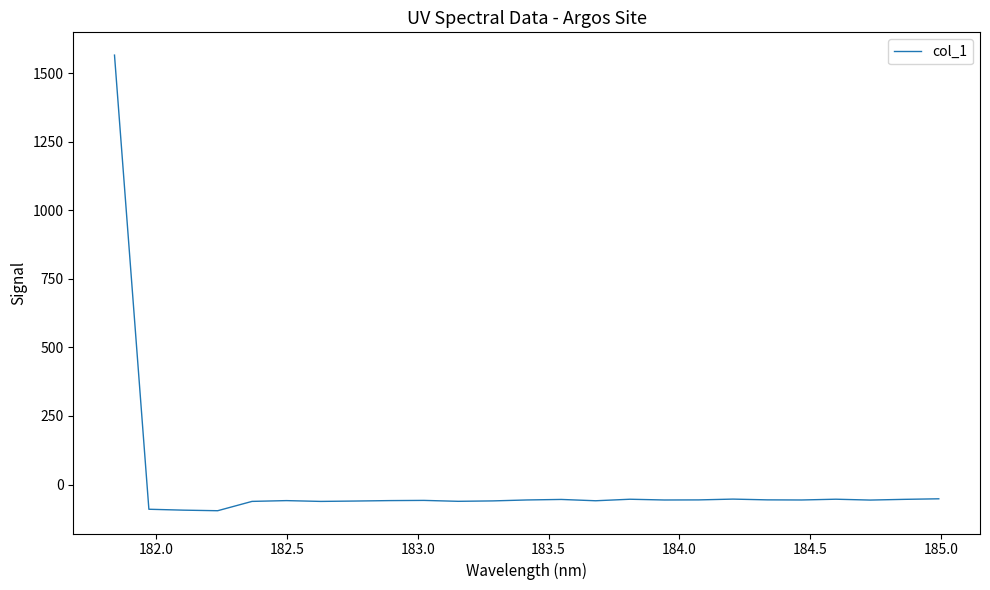

What is the greatest value displayed?

1565.2